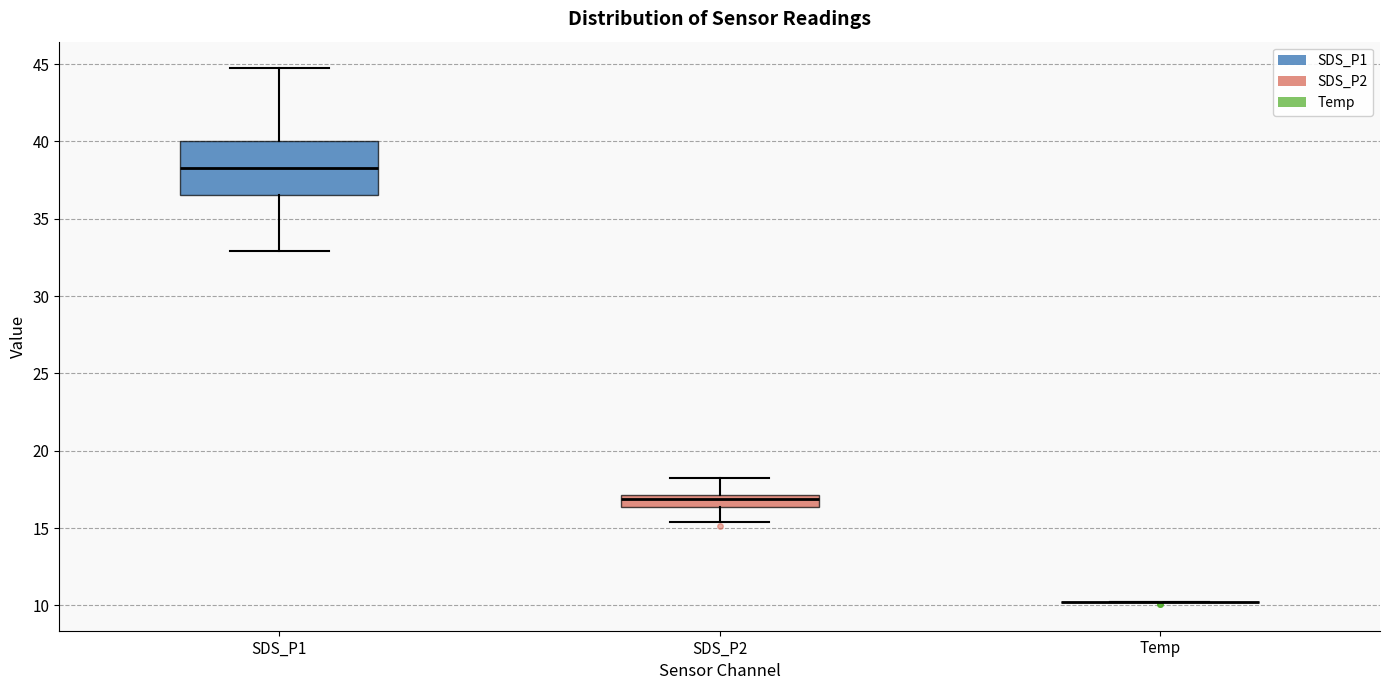

Where is the upper edge of the box for SDS_P2 on the y-axis? The values are not printed on the chart, so give them approximately, as read against the axis.

17.0